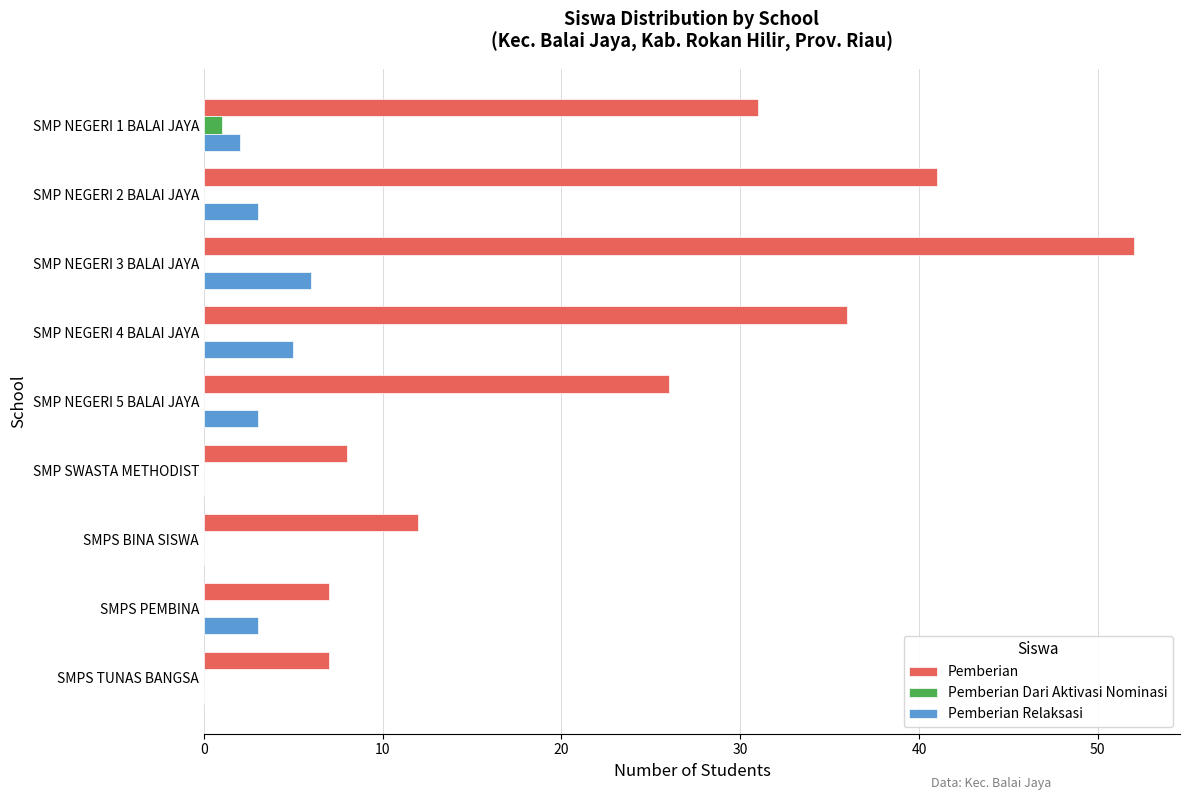

Which series changed the most between SMP NEGERI 3 BALAI JAYA and SMP NEGERI 4 BALAI JAYA?

Pemberian